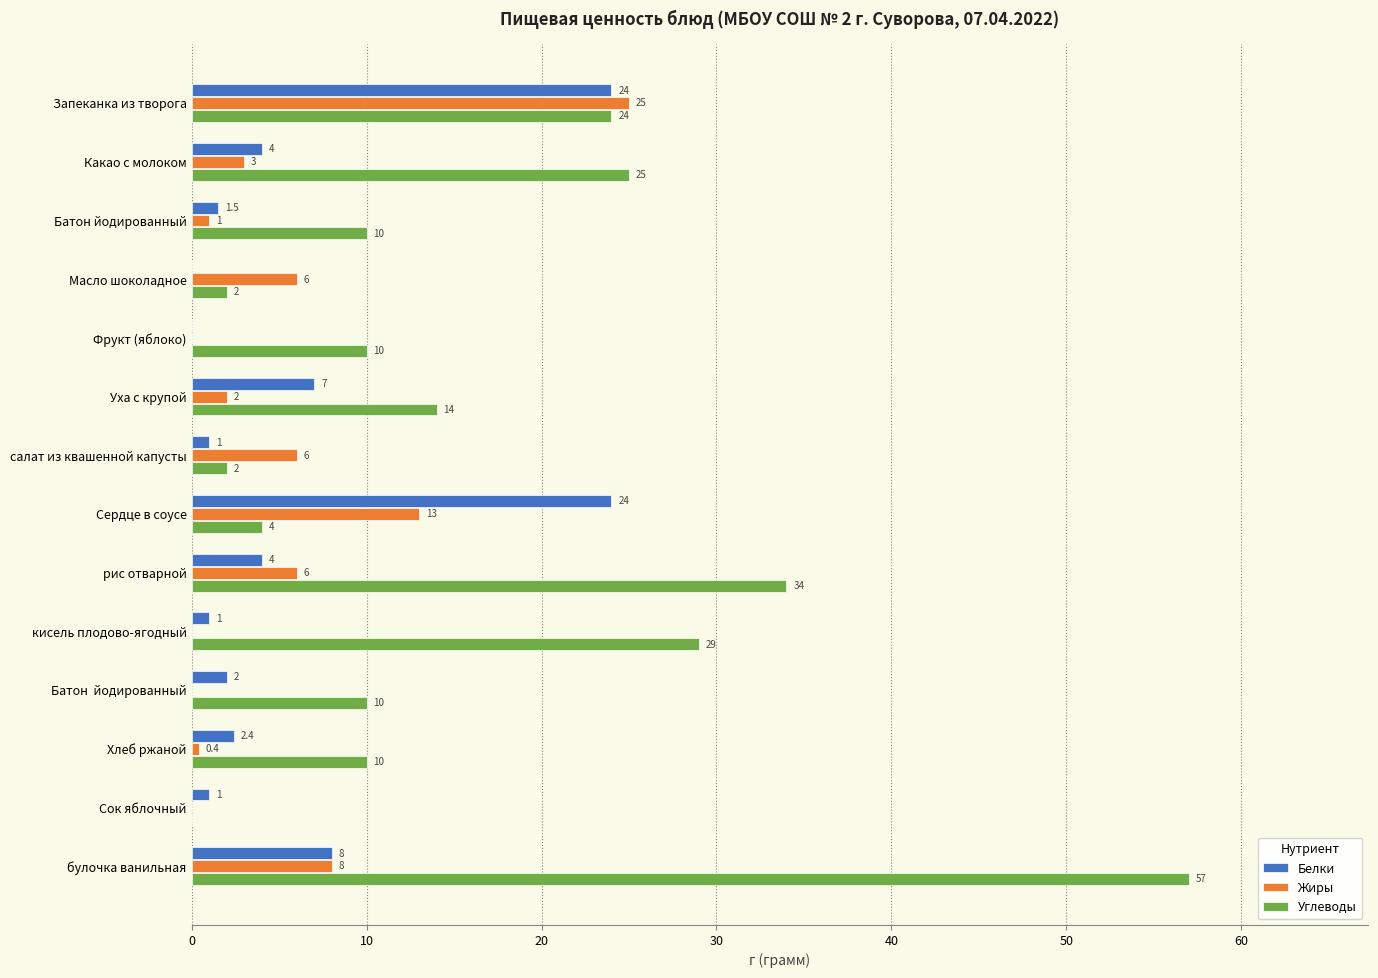

What are all the series names shown in the legend?

Белки, Жиры, Углеводы